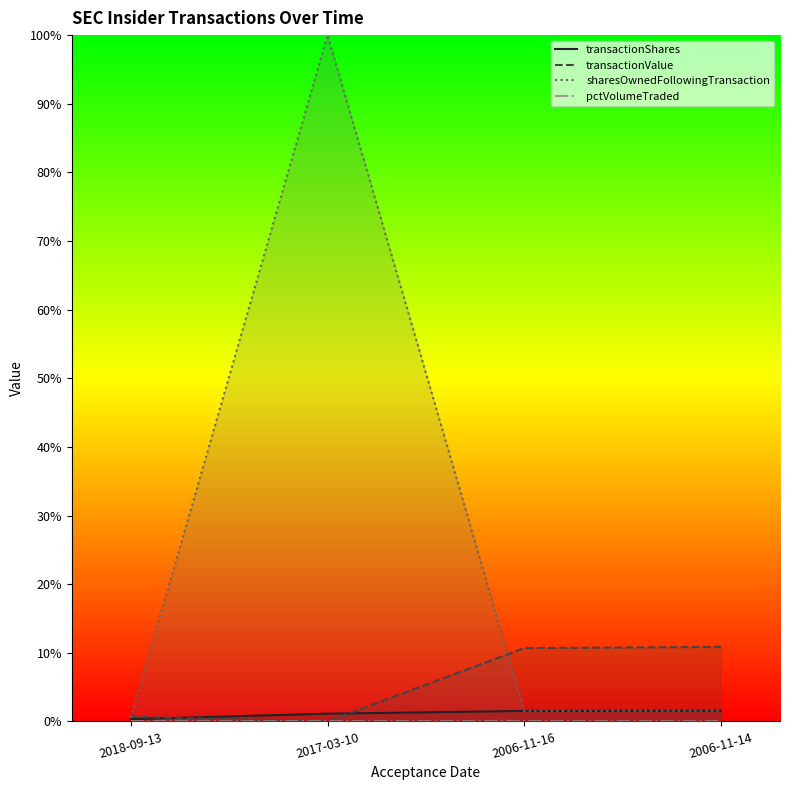

List the series in order of their peak value, highest first.

sharesOwnedFollowingTransaction, transactionValue, transactionShares, pctVolumeTraded